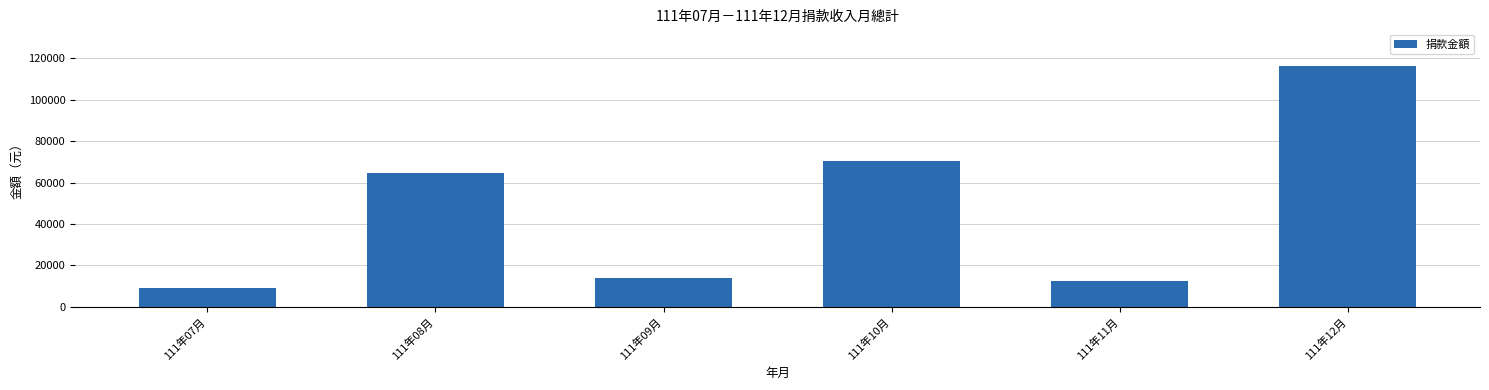

What is the label of the 2nd bar from the right?

111年11月